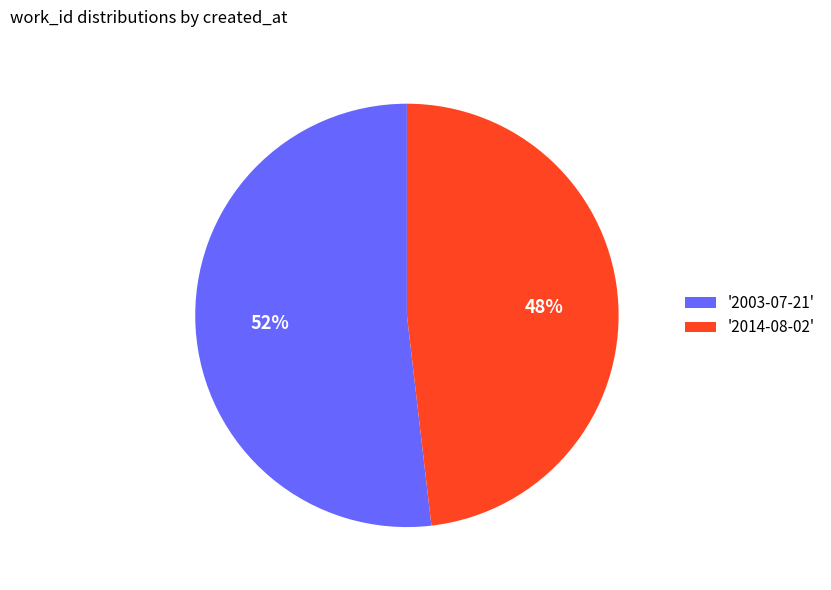

Which category has the smallest portion of the pie?

'2014-08-02'